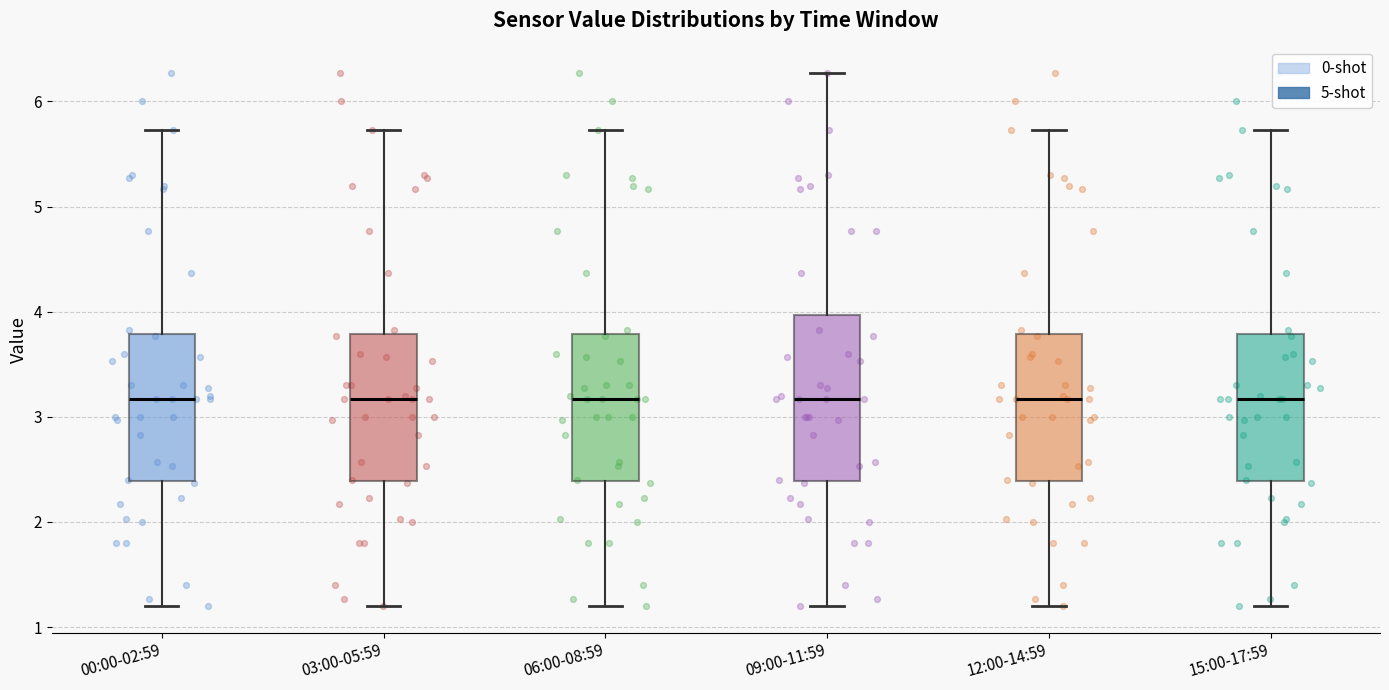

Comparing the boxes themselves (not the whiskers), which one is the tallest?

09:00-11:59